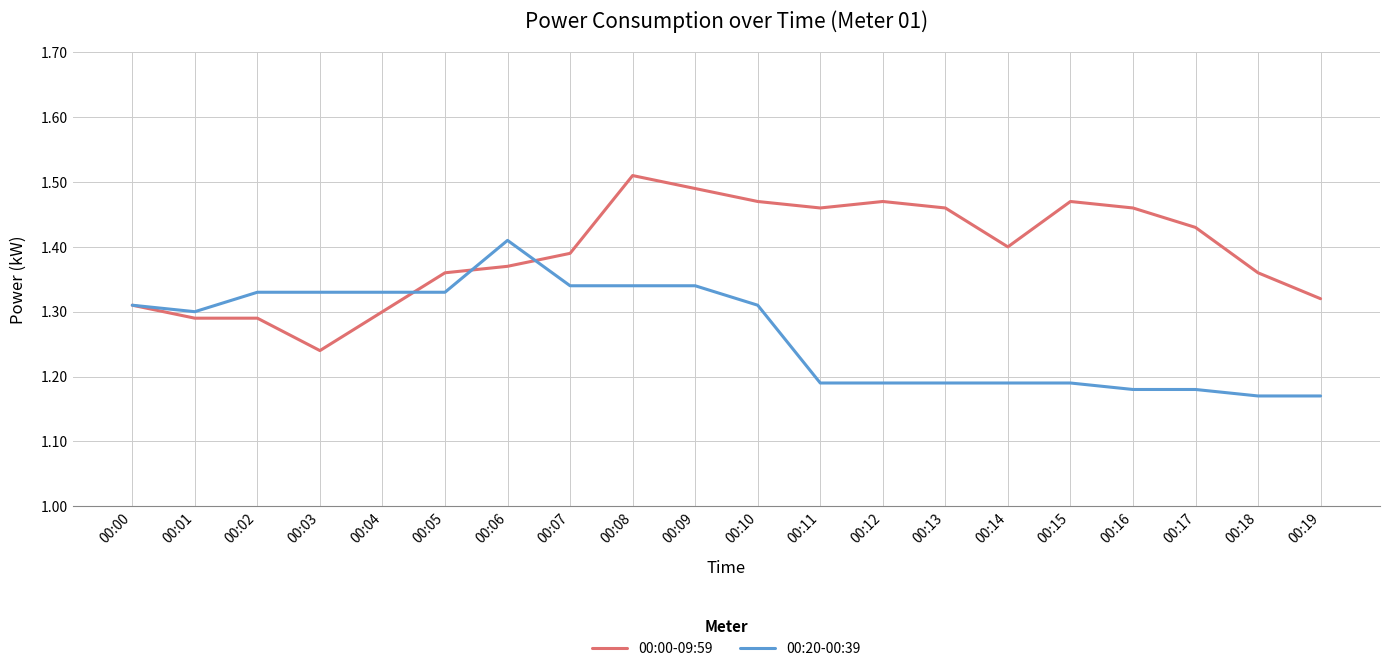

Between 00:00 and 00:06, which series saw the biggest shift?

00:20-00:39